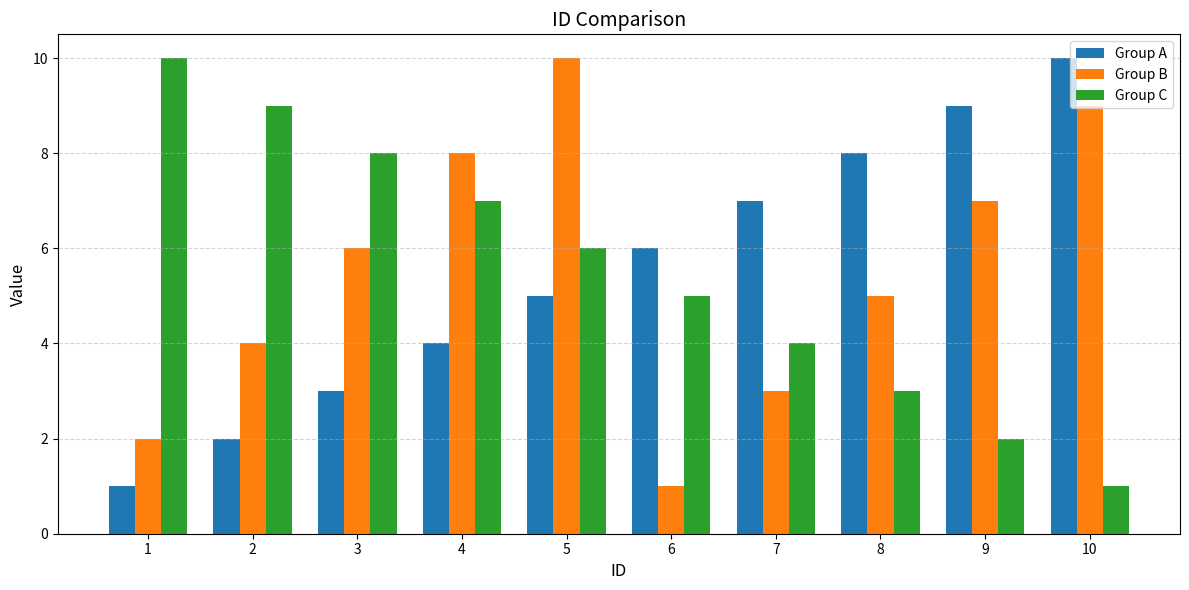

What is the sum of the Group B values at 8 and 6?

6